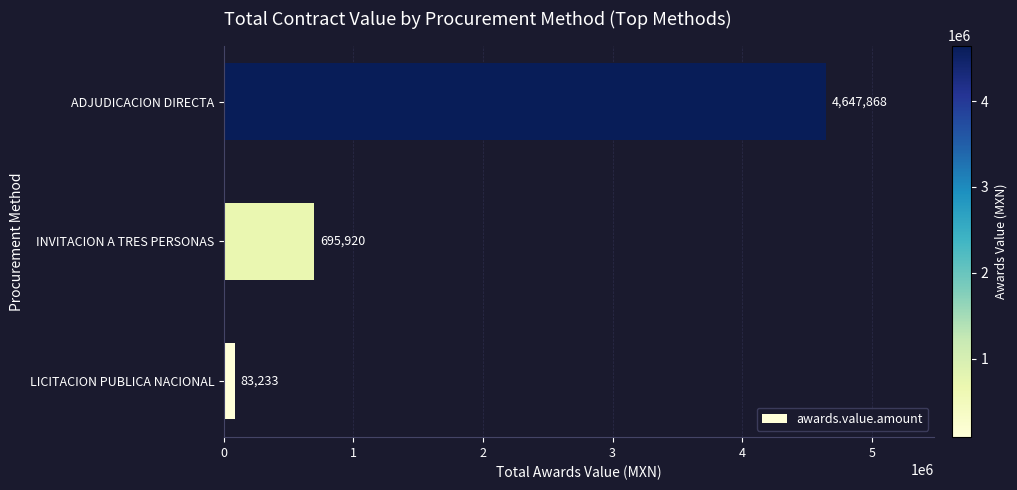

What value does the data have at INVITACION A TRES PERSONAS?

695920.0